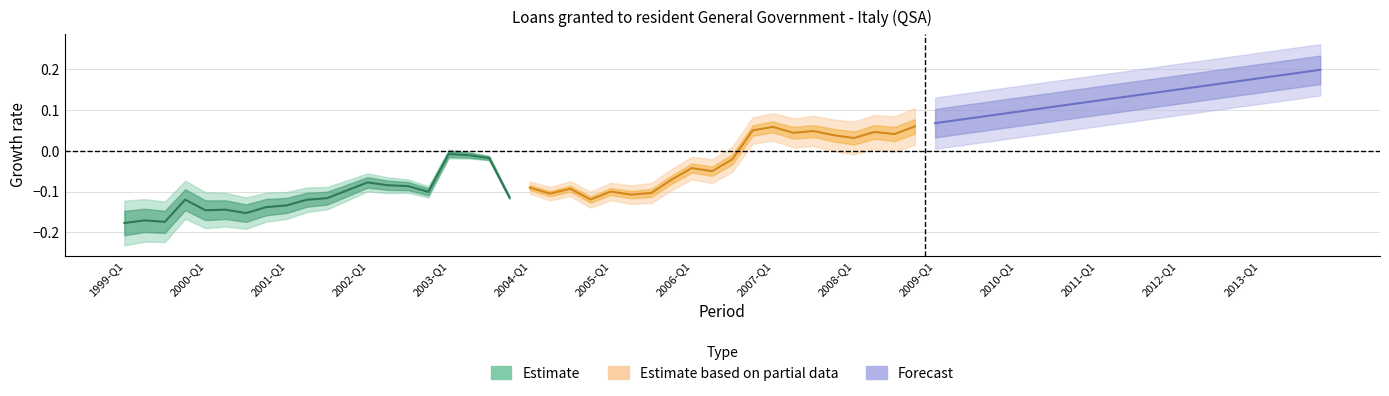

The value of Estimate based on partial data at 2004-Q1 is -0.0. True or false?

False